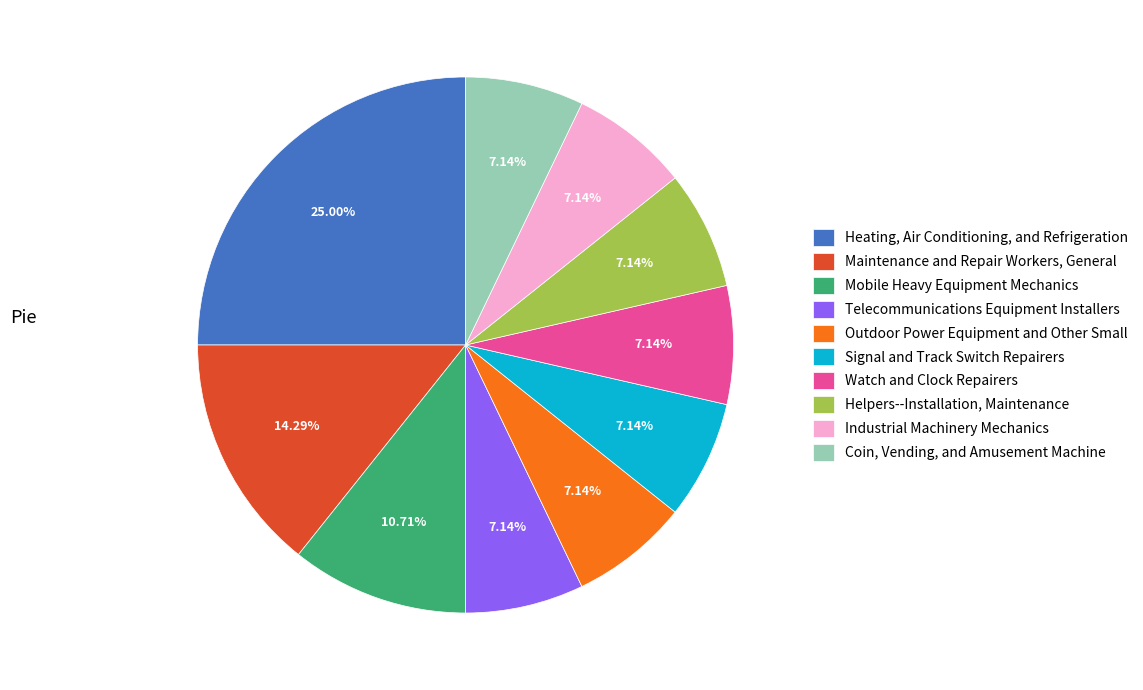

To the nearest percent, what is the combined percentage of Telecommunications Equipment Installers and Outdoor Power Equipment and Other Small?

14%